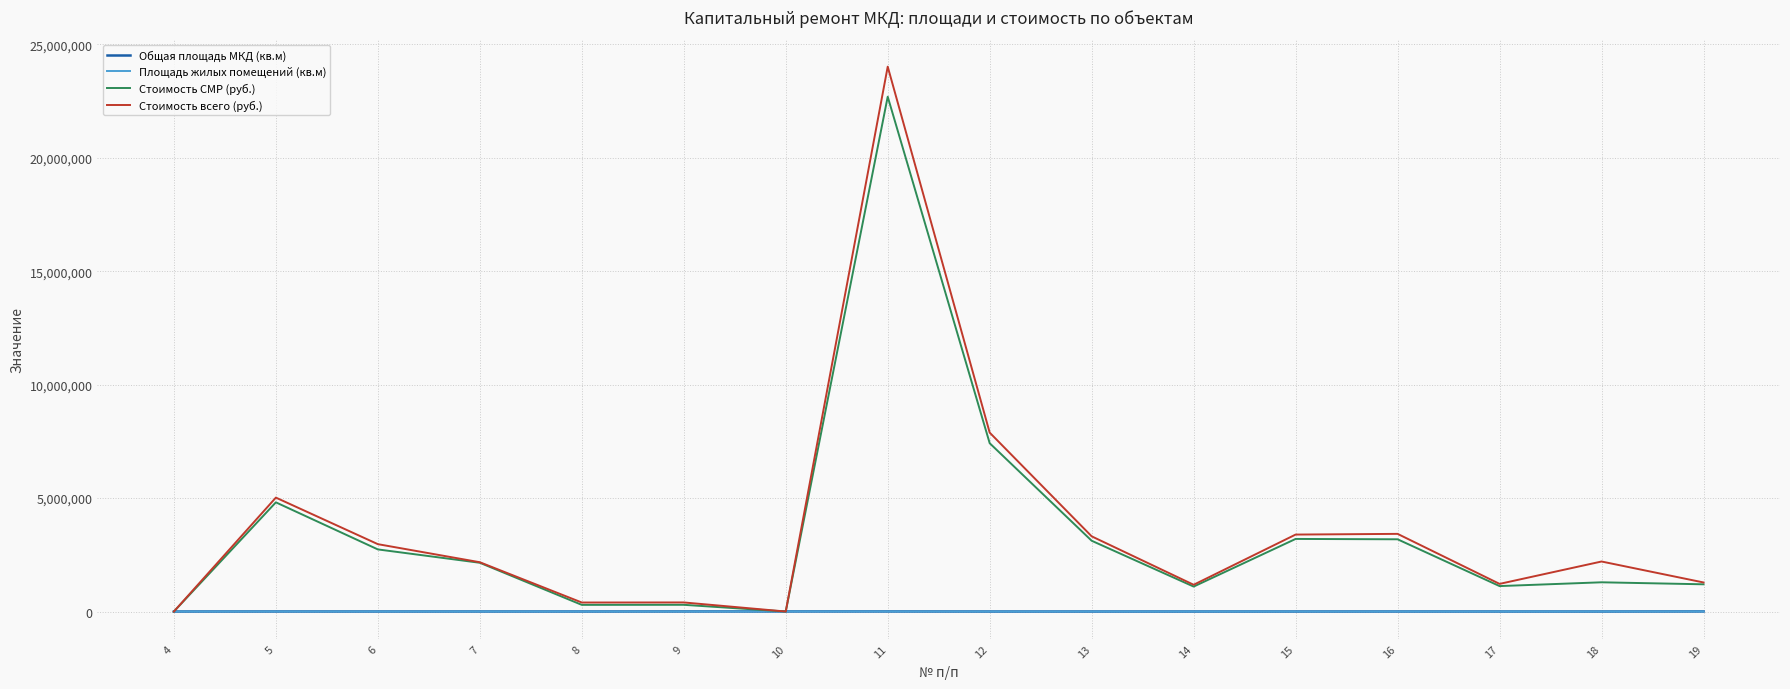

The value of Стоимость СМР (руб.) at 15 is 1469950.3. True or false?

False